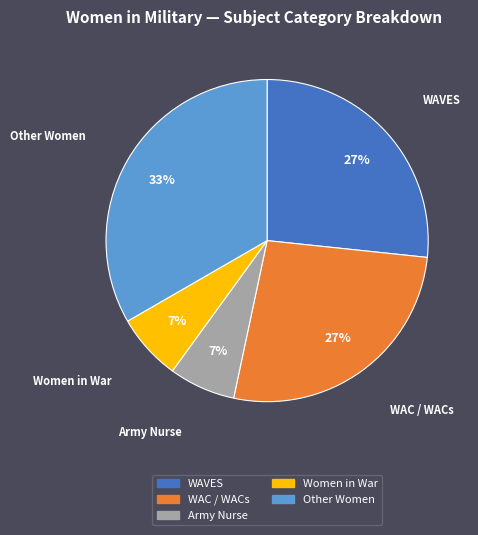

To the nearest percent, what is the average slice percentage?

20%